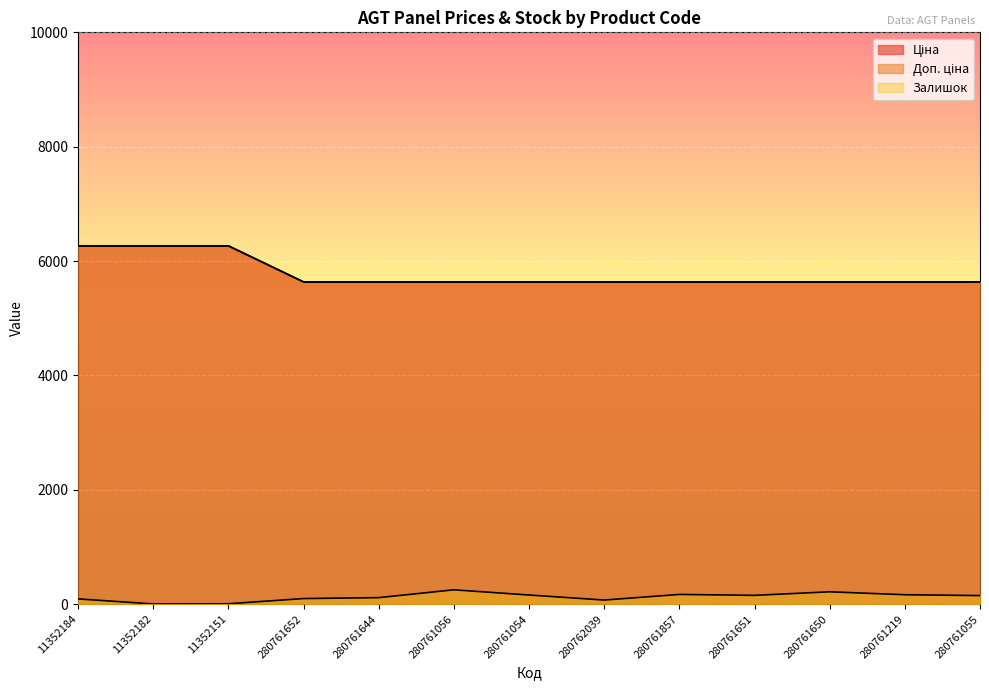

Rank the series at 11352151 from highest to lowest value.

Ціна, Доп. ціна, Залишок